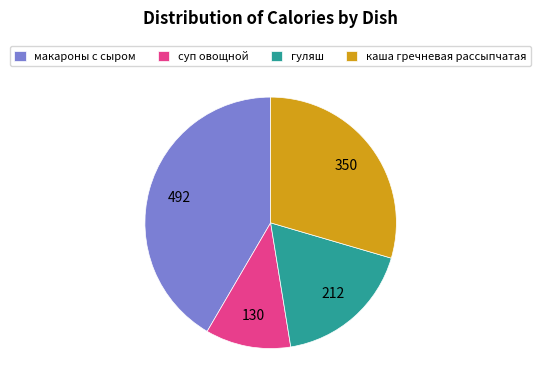

Rank the categories by value from lowest to highest.

суп овощной, гуляш, каша гречневая рассыпчатая, макароны с сыром